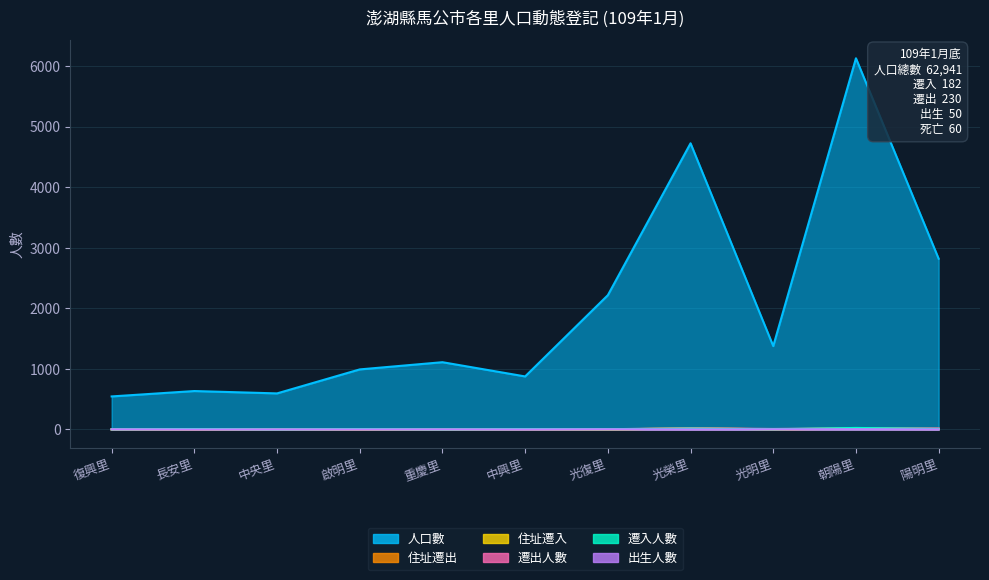

True or false: 住址遷出 has more than 0 interior local peaks.

True